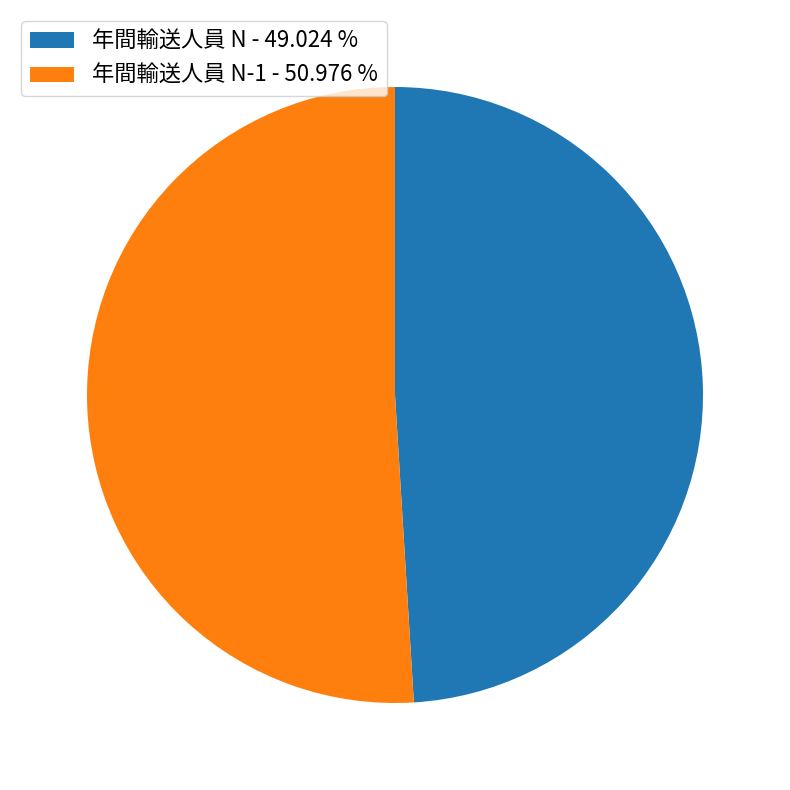

Which has a higher value, 年間輸送人員 N - 49.024 % or 年間輸送人員 N-1 - 50.976 %?

年間輸送人員 N-1 - 50.976 %